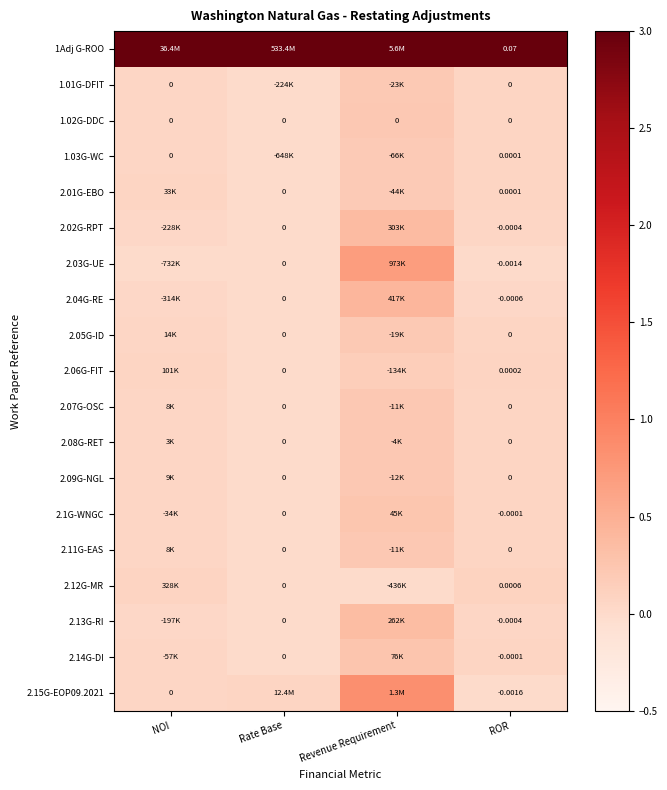

What is the maximum value for 2.11G-EAS?

0.2